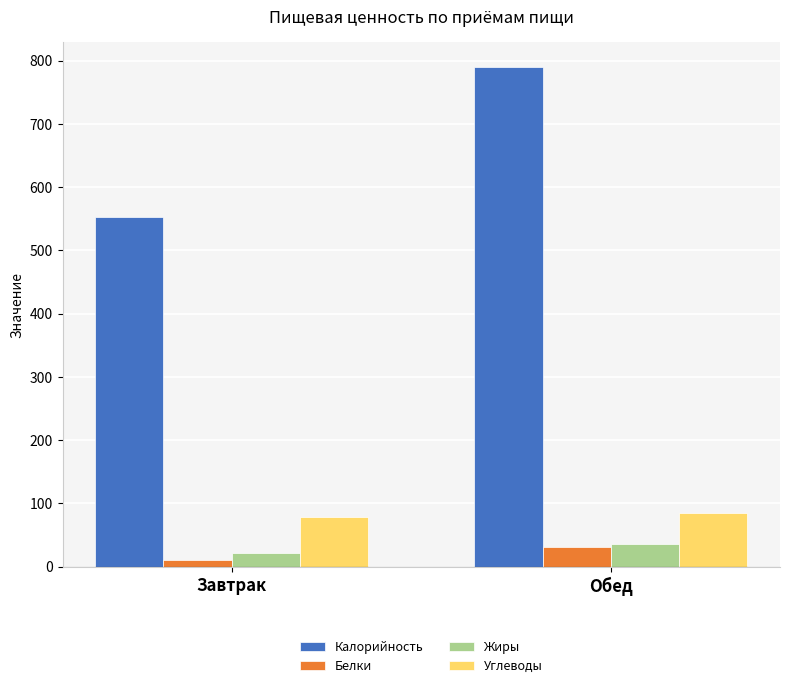

What position from the right is Завтрак?

2